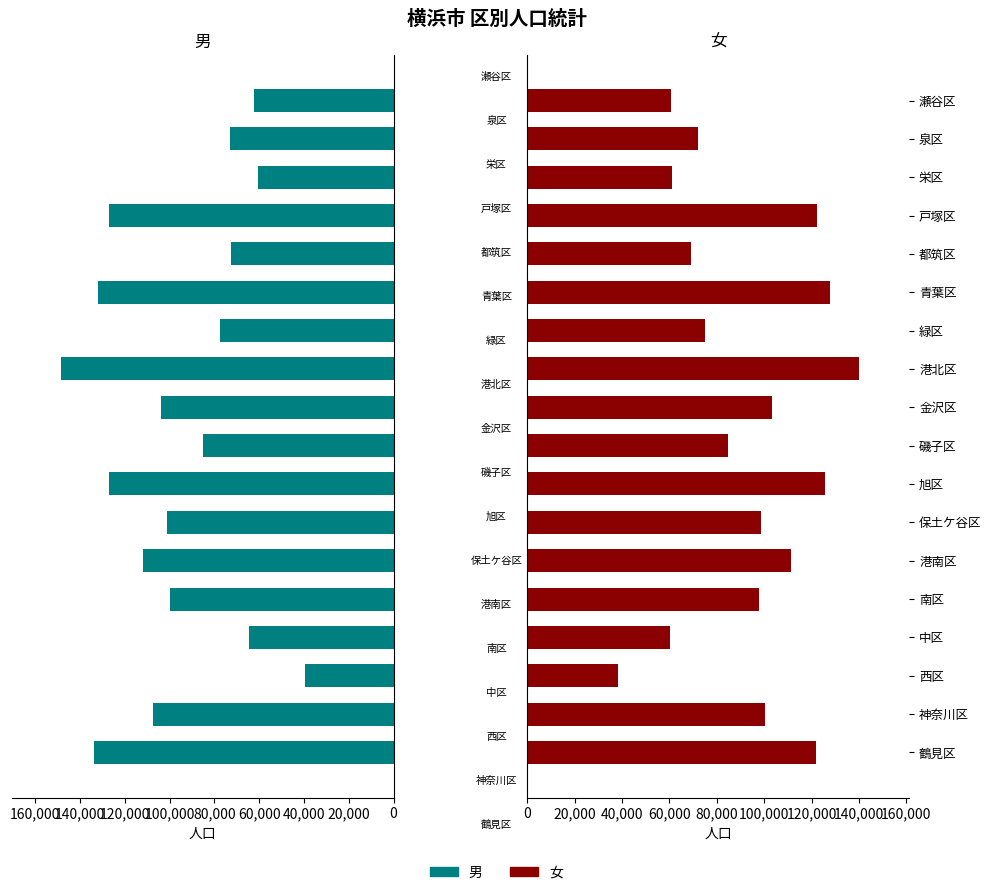

Is the value of 男 at 旭区 greater than the value of 女 at 港北区?

No